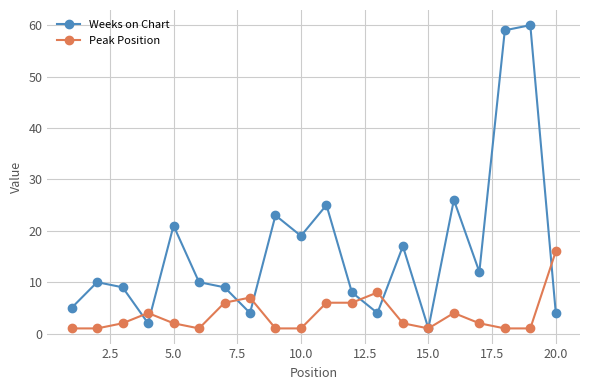

Reading left to right, list all the values displayed in this chart.

Weeks on Chart: 5	10	9	2	21	10	9	4	23	19	25	8	4	17	1	26	12	59	60	4
Peak Position: 1	1	2	4	2	1	6	7	1	1	6	6	8	2	1	4	2	1	1	16